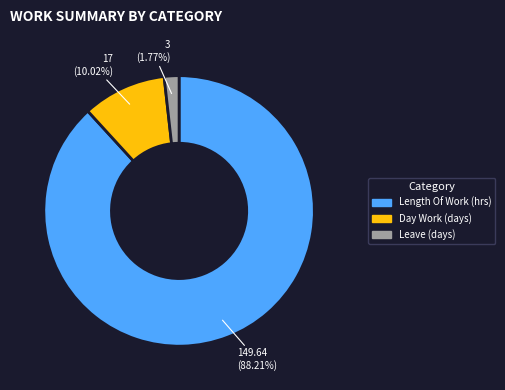

Which category accounts for the majority?

Length Of Work